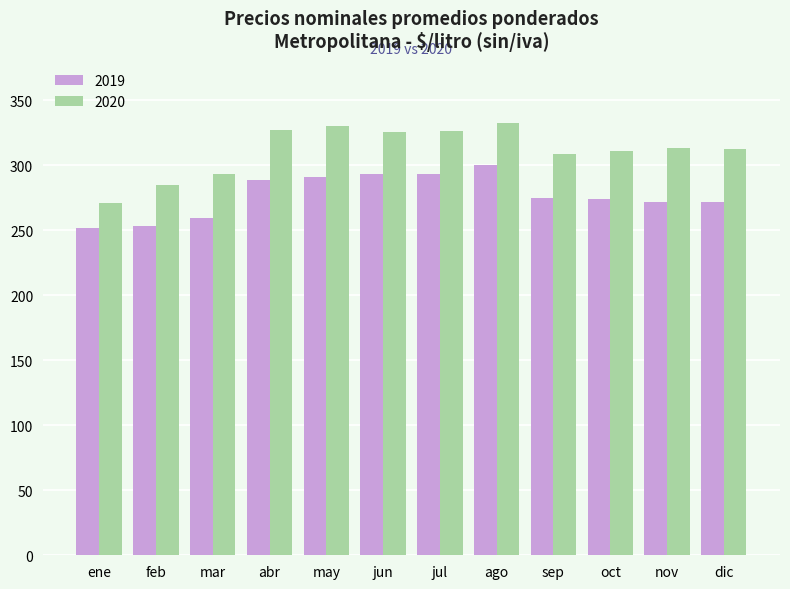

What is the label of the 6th bar from the left?

jun